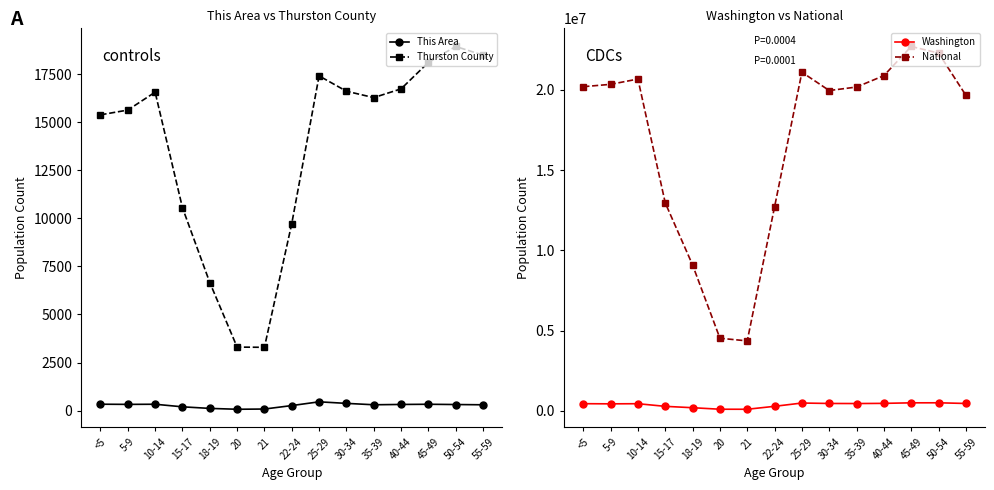

Reading left to right, list all the values displayed in this chart.

This Area: 336	327	334	200	118	73	85	265	460	379	307	323	333	319	306
Thurston County: 15381	15629	16559	10553	6663	3305	3294	9726	17406	16609	16276	16731	18108	18935	18485
Washington: 439657	429877	438233	273587	188541	94086	91883	275543	480398	453383	448607	459698	492909	495296	453078
National: 20201362	20348657	20677194	12954254	9086089	4519129	4354294	12712576	21101849	19962099	20179642	20890964	22708591	22298125	19664805